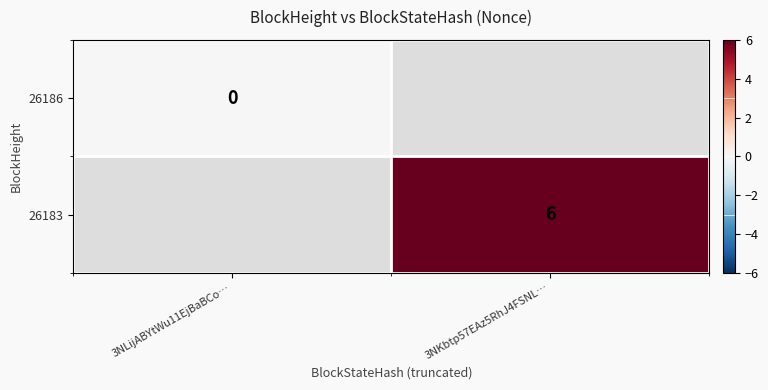

The 26183 series shows 6 at 3NKbtp57EAz5RhJ4FSNL…. True or false?

True